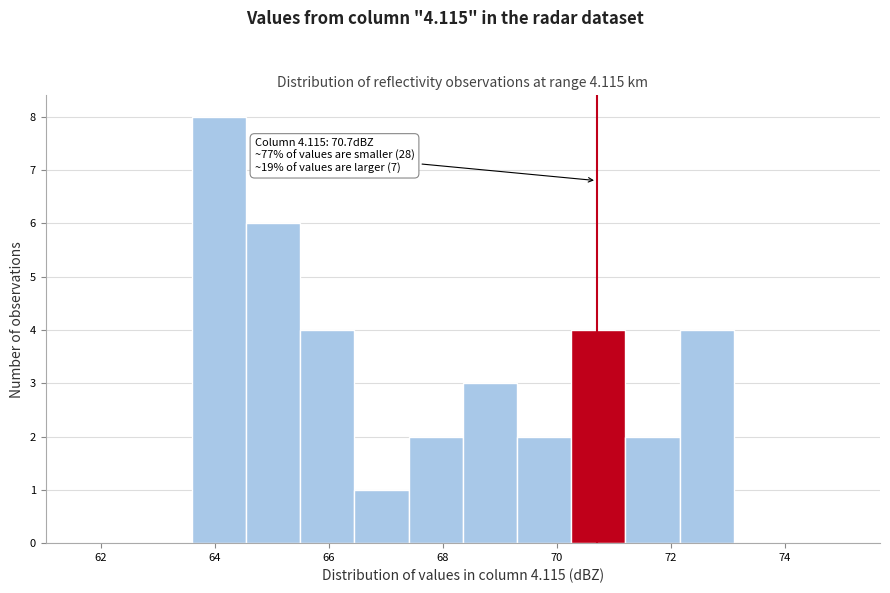

Over which range of the x-axis is the bar tallest?

63.60 to 64.55